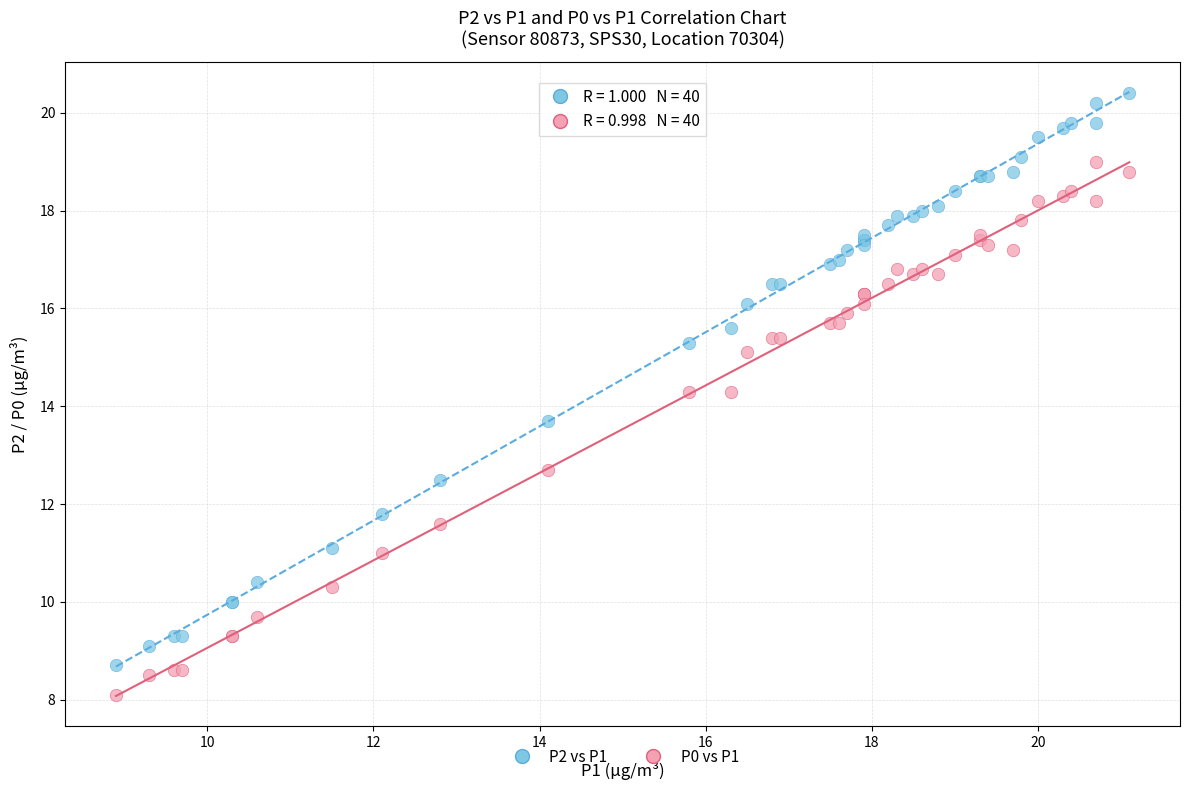

What are all the series names shown in the legend?

P2 vs P1, P0 vs P1